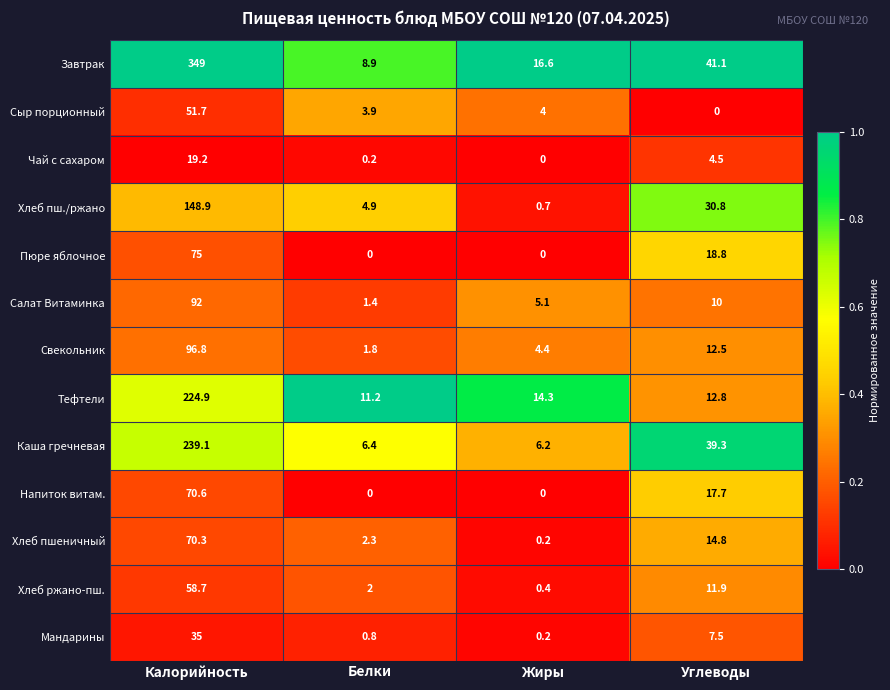

List the series in order of their peak value, highest first.

Завтрак, Каша гречневая, Тефтели, Хлеб пш./ржано, Свекольник, Салат Витаминка, Пюре яблочное, Напиток витам., Хлеб пшеничный, Хлеб ржано-пш., Сыр порционный, Мандарины, Чай с сахаром